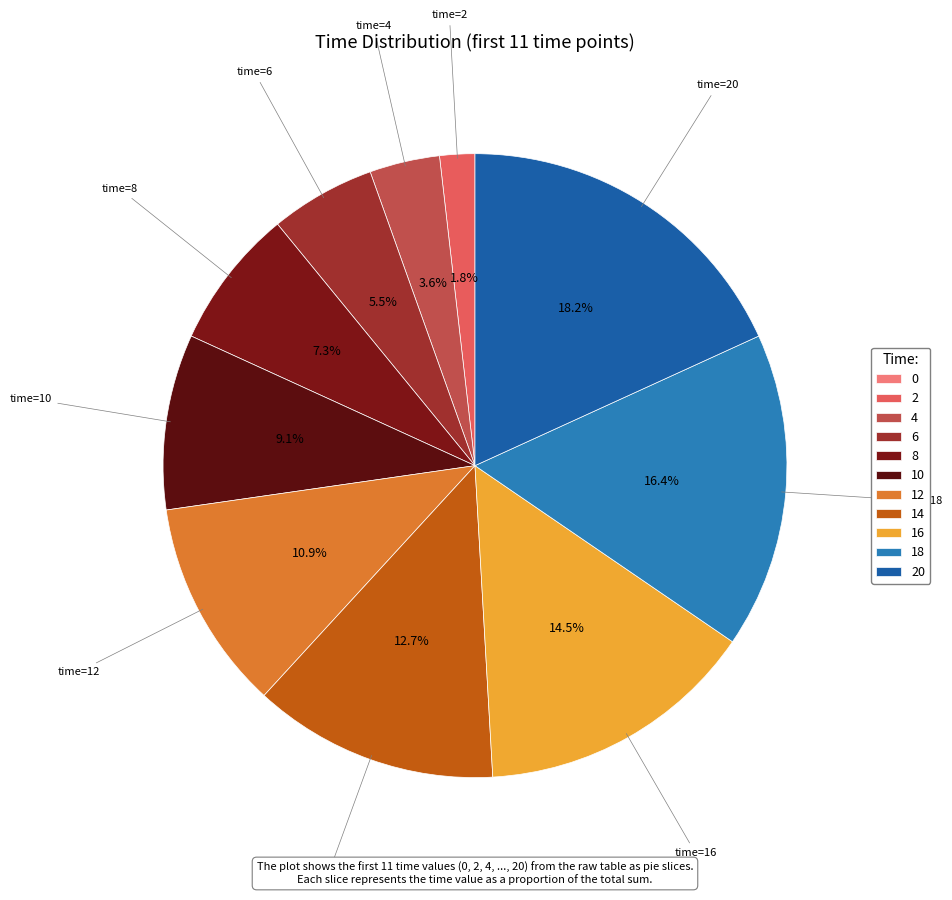

Which has a higher value, 10 or 0?

10